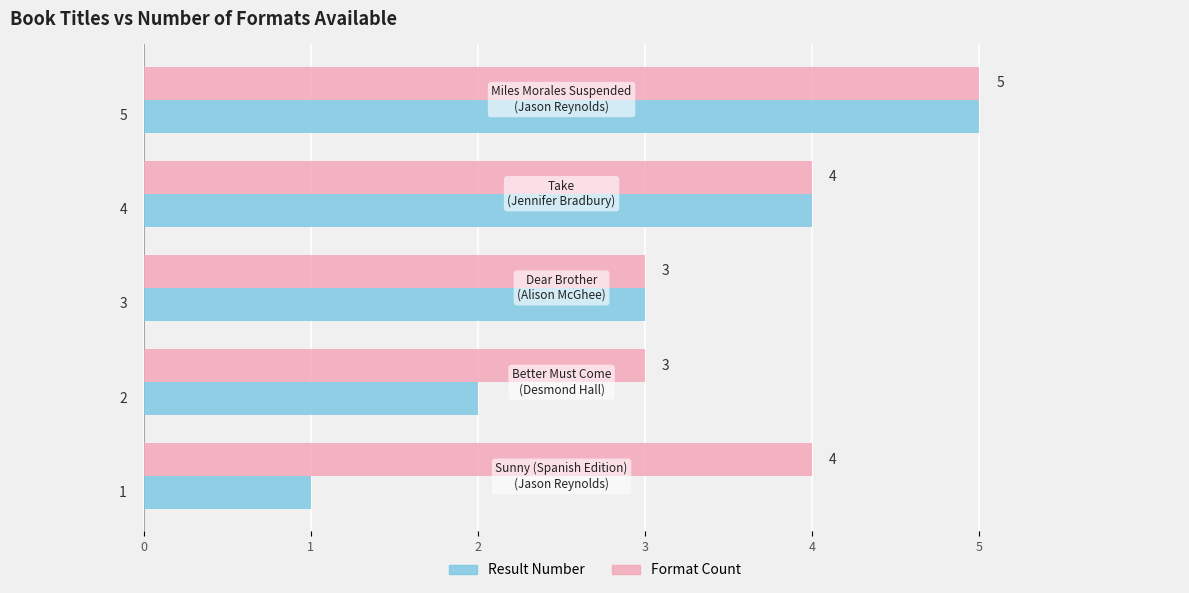

How many values in the Format Count series are below 4?

2